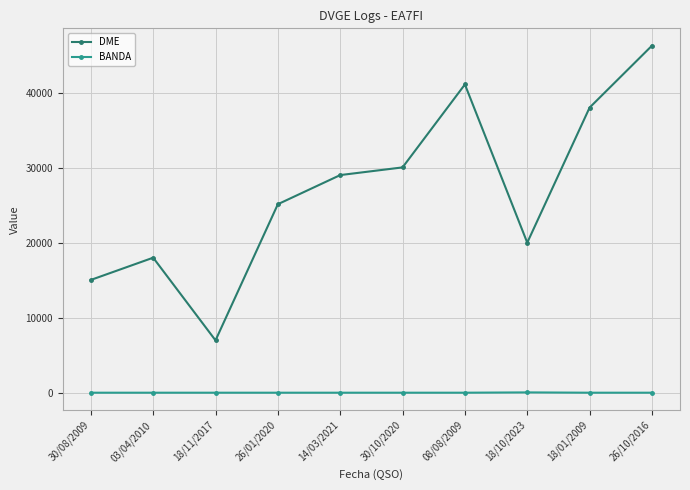

At which label is DME closest to 26630?

26/01/2020